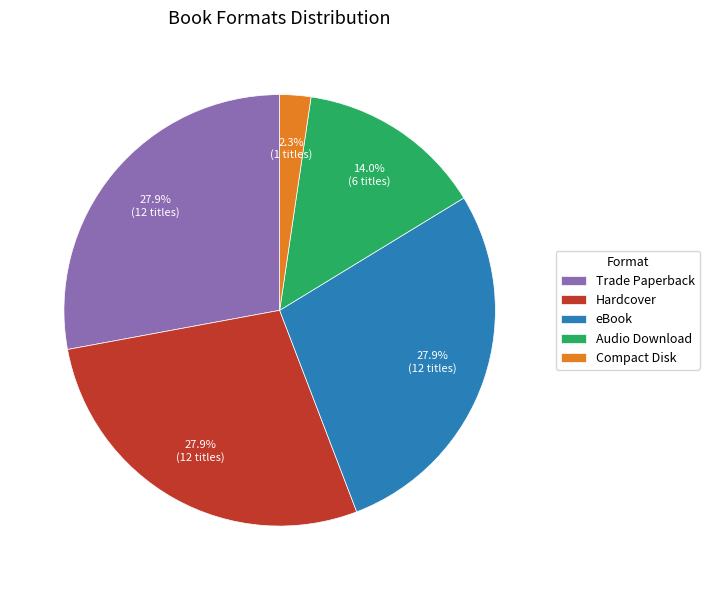

Approximately how many times larger is the value at Trade Paperback compared to Hardcover?

1.0